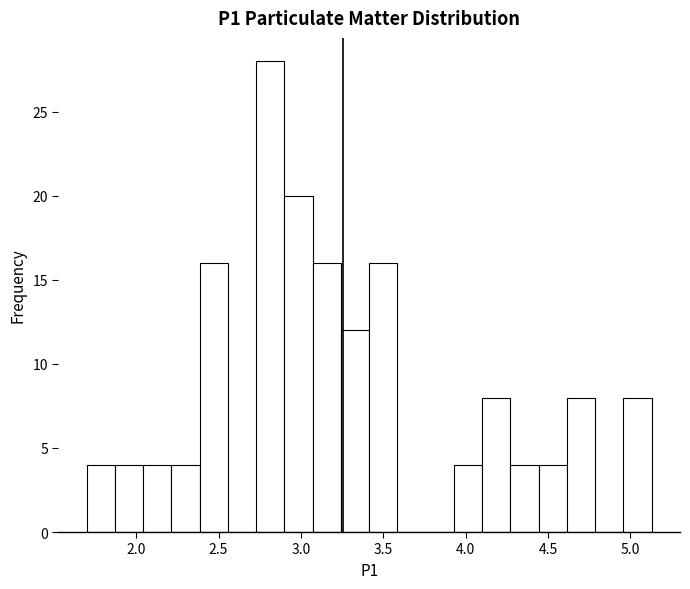

Around what value on the x-axis is the tallest bar? Give the approximate position of its centre, as read against the axis.

2.80